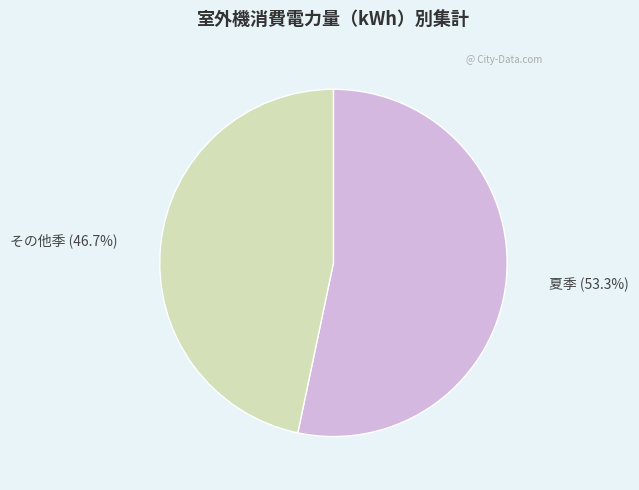

To the nearest percent, what is the average slice percentage?

50%